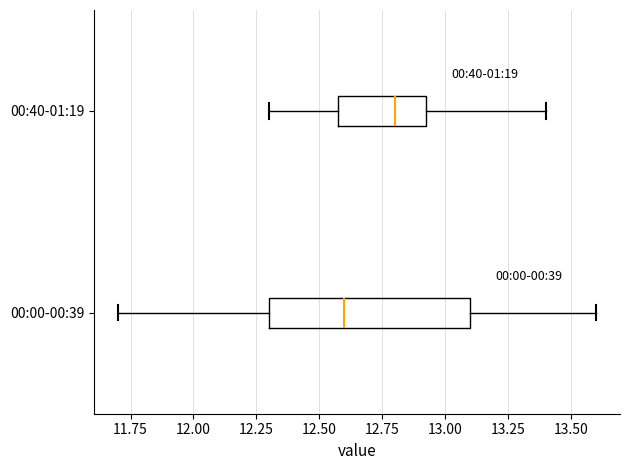

Where is the left edge of the box for 00:40-01:19 on the x-axis? The values are not printed on the chart, so give them approximately, as read against the axis.

12.60